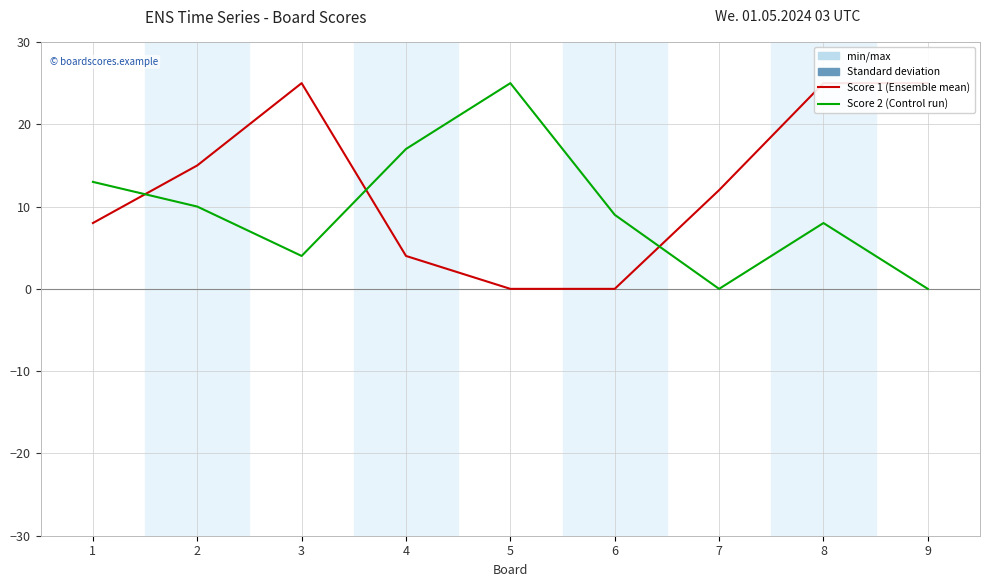

Which category has the highest value across all series?

3